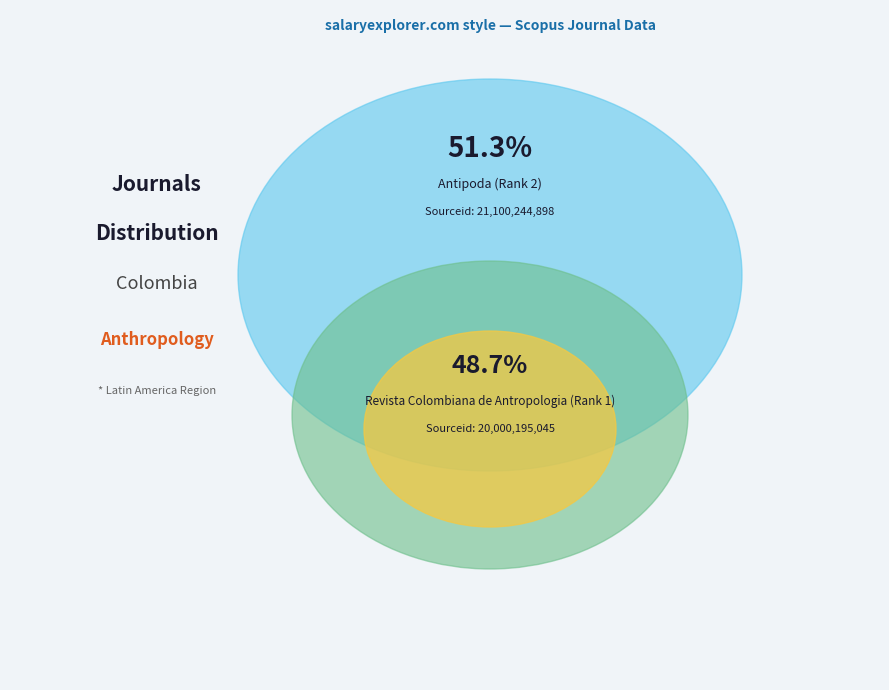

Rank the categories by value from lowest to highest.

Revista Colombiana de Antropologia (Rank 1), Antipoda (Rank 2)